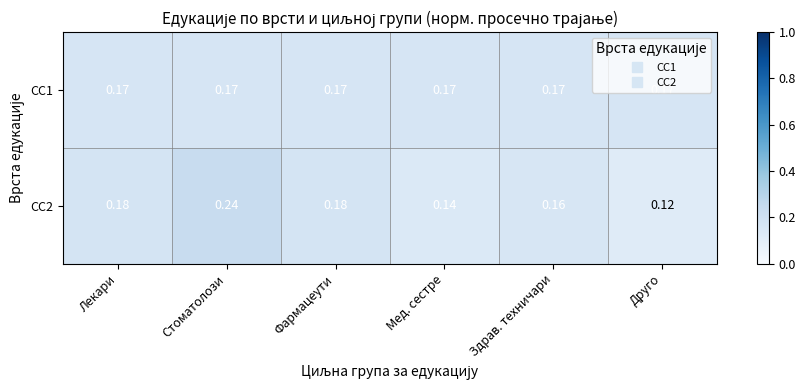

At which category is the sum across all series the highest?

Стоматолози